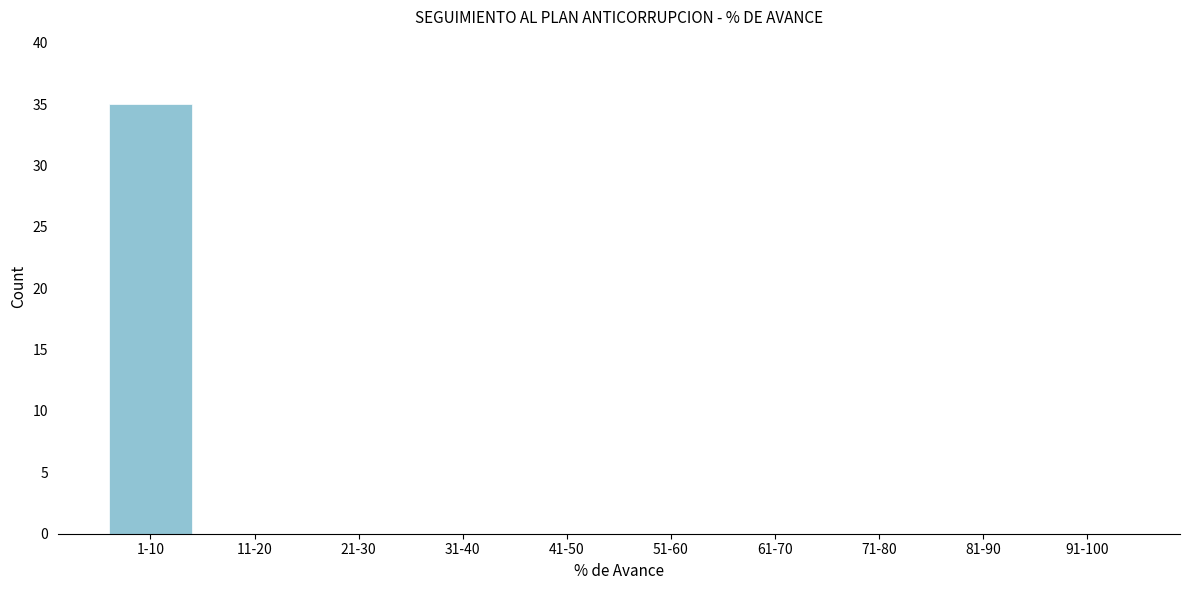

Reading left to right, transcribe all the data shown in this chart.

1-10=35	11-20=0	21-30=0	31-40=0	41-50=0	51-60=0	61-70=0	71-80=0	81-90=0	91-100=0